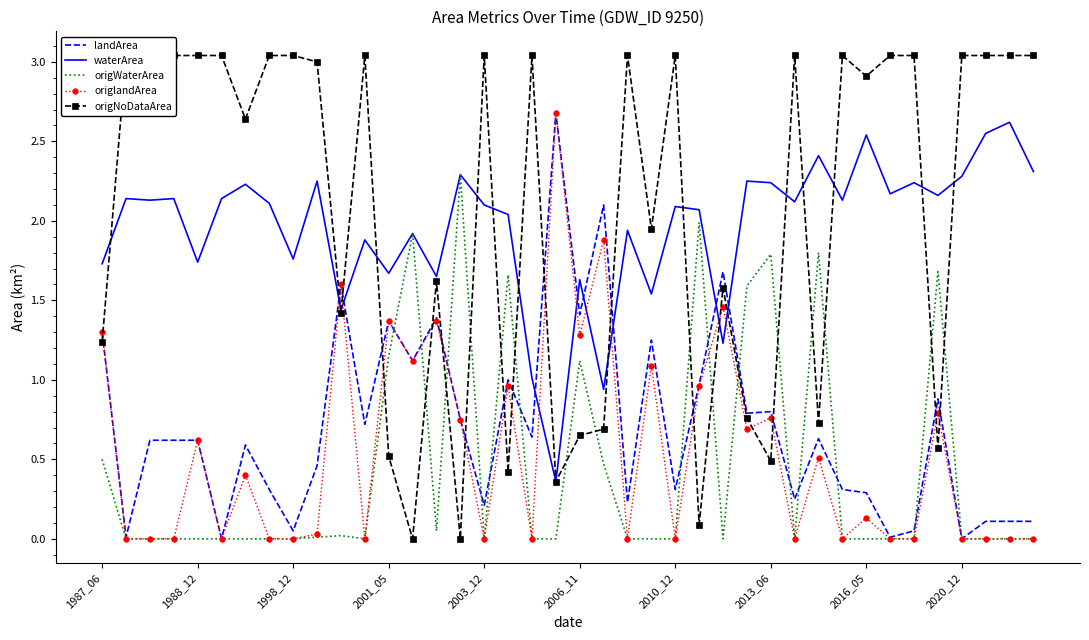

Is it true that origWaterArea equals 1.4 at 2010_12?

False